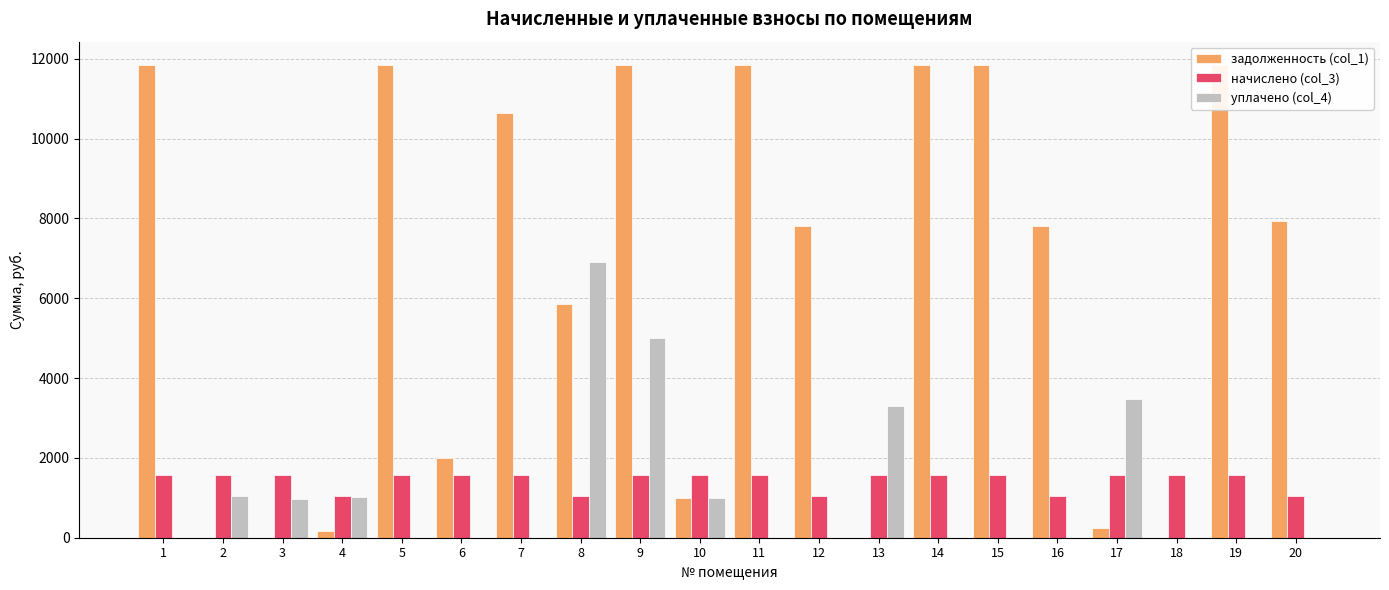

Which category has the highest value in the уплачено (col_4) series?

8